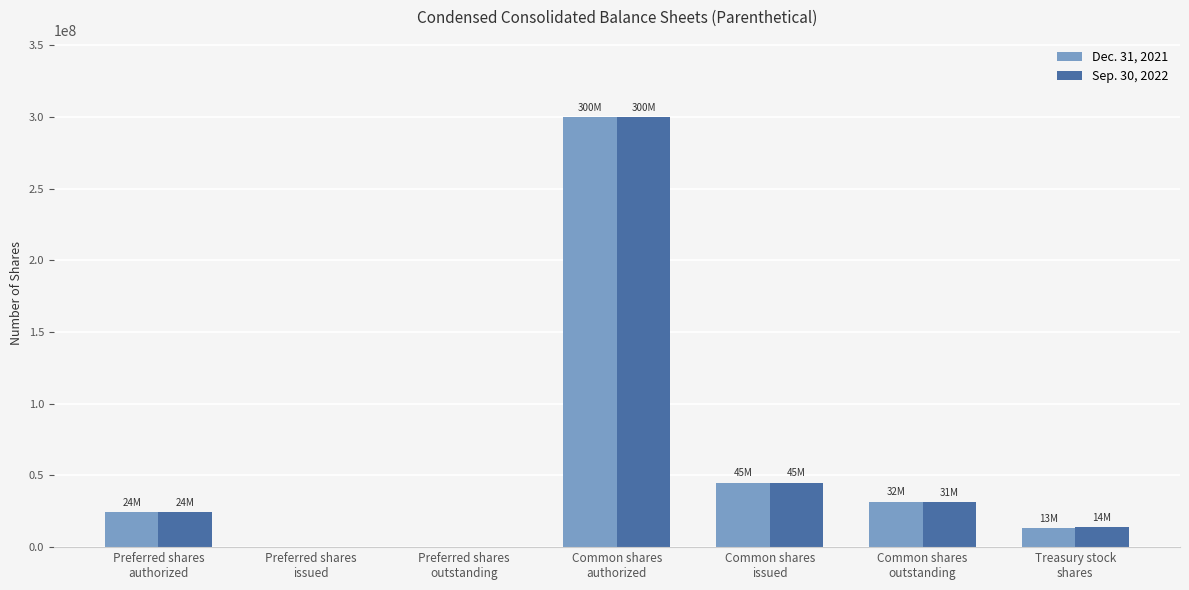

Reading left to right, transcribe all the data shown in this chart.

Dec. 31, 2021: 24500000	0	0	300000000	44960438	31810759	13149679
Sep. 30, 2022: 24500000	0	0	300000000	44960438	31218030	13742408